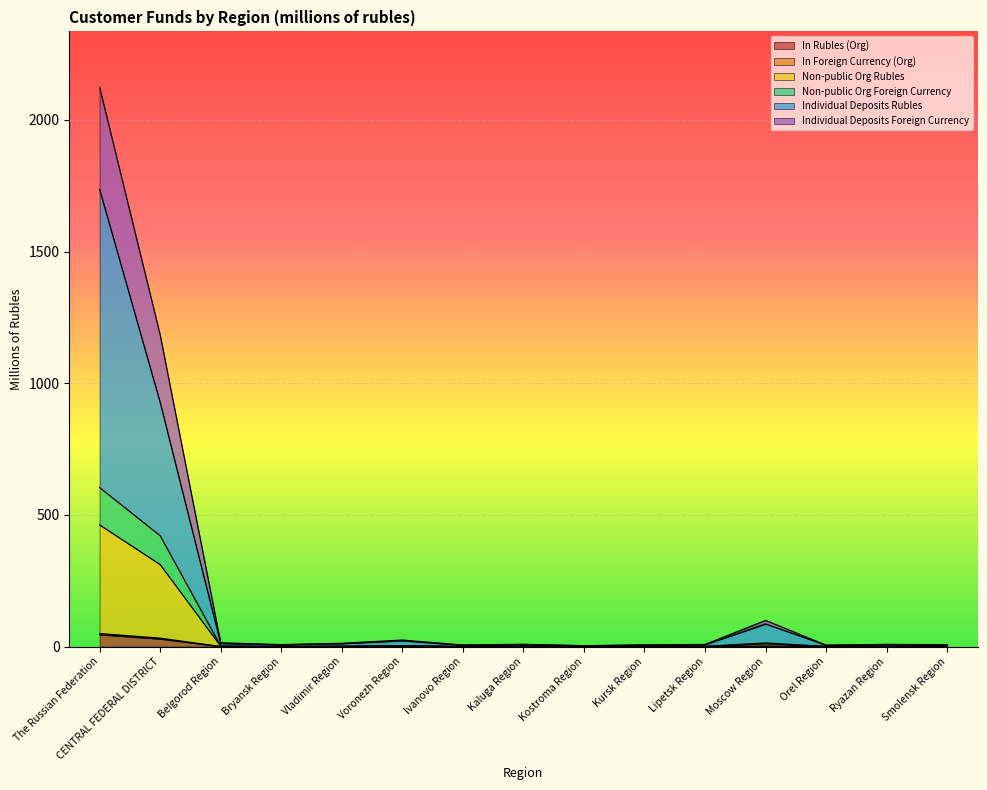

In Individual Deposits Rubles, how many points are higher than both neighbors (excluding endpoints)?

4